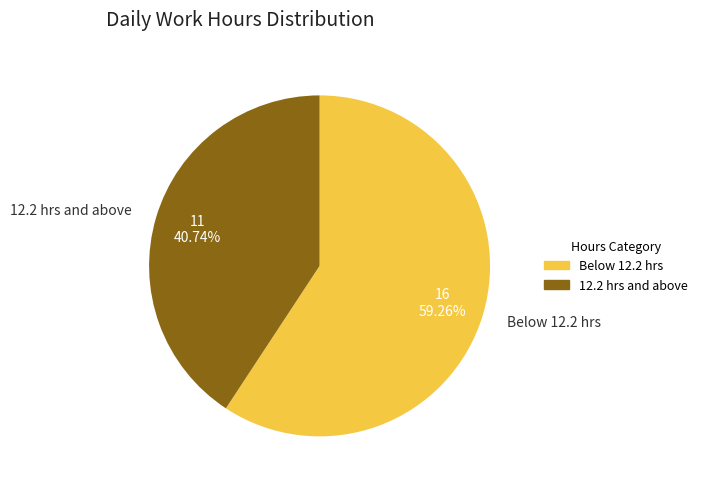

Do 12.2 hrs and above and Below 12.2 hrs together represent more than half of the pie?

Yes